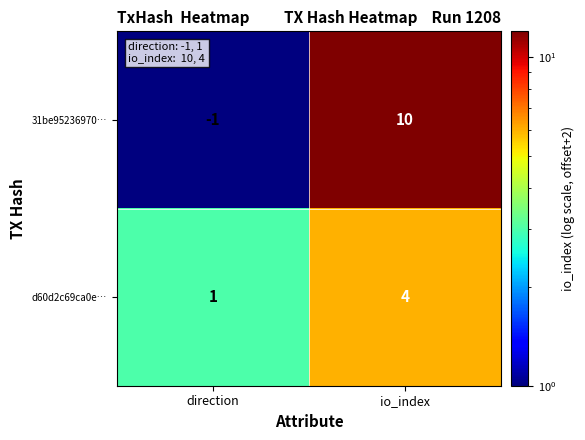

What is the difference between the d60d2c69ca0e… values at direction and io_index?

3